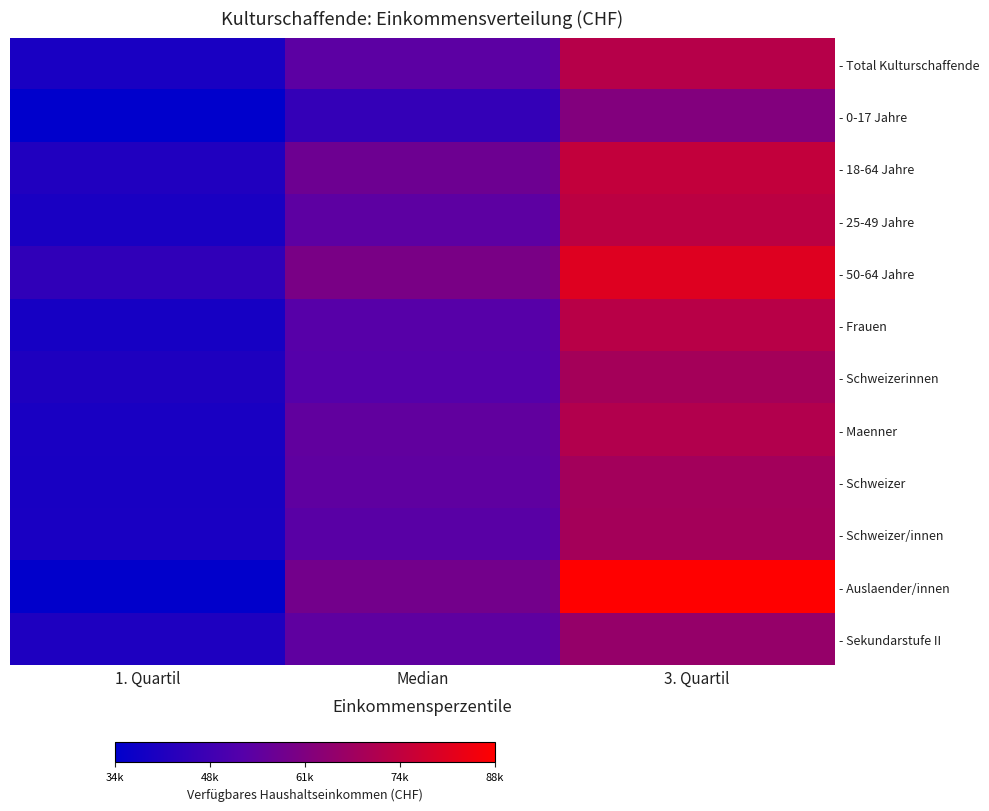

Which has a higher value, 3. Quartil or 1. Quartil?

3. Quartil